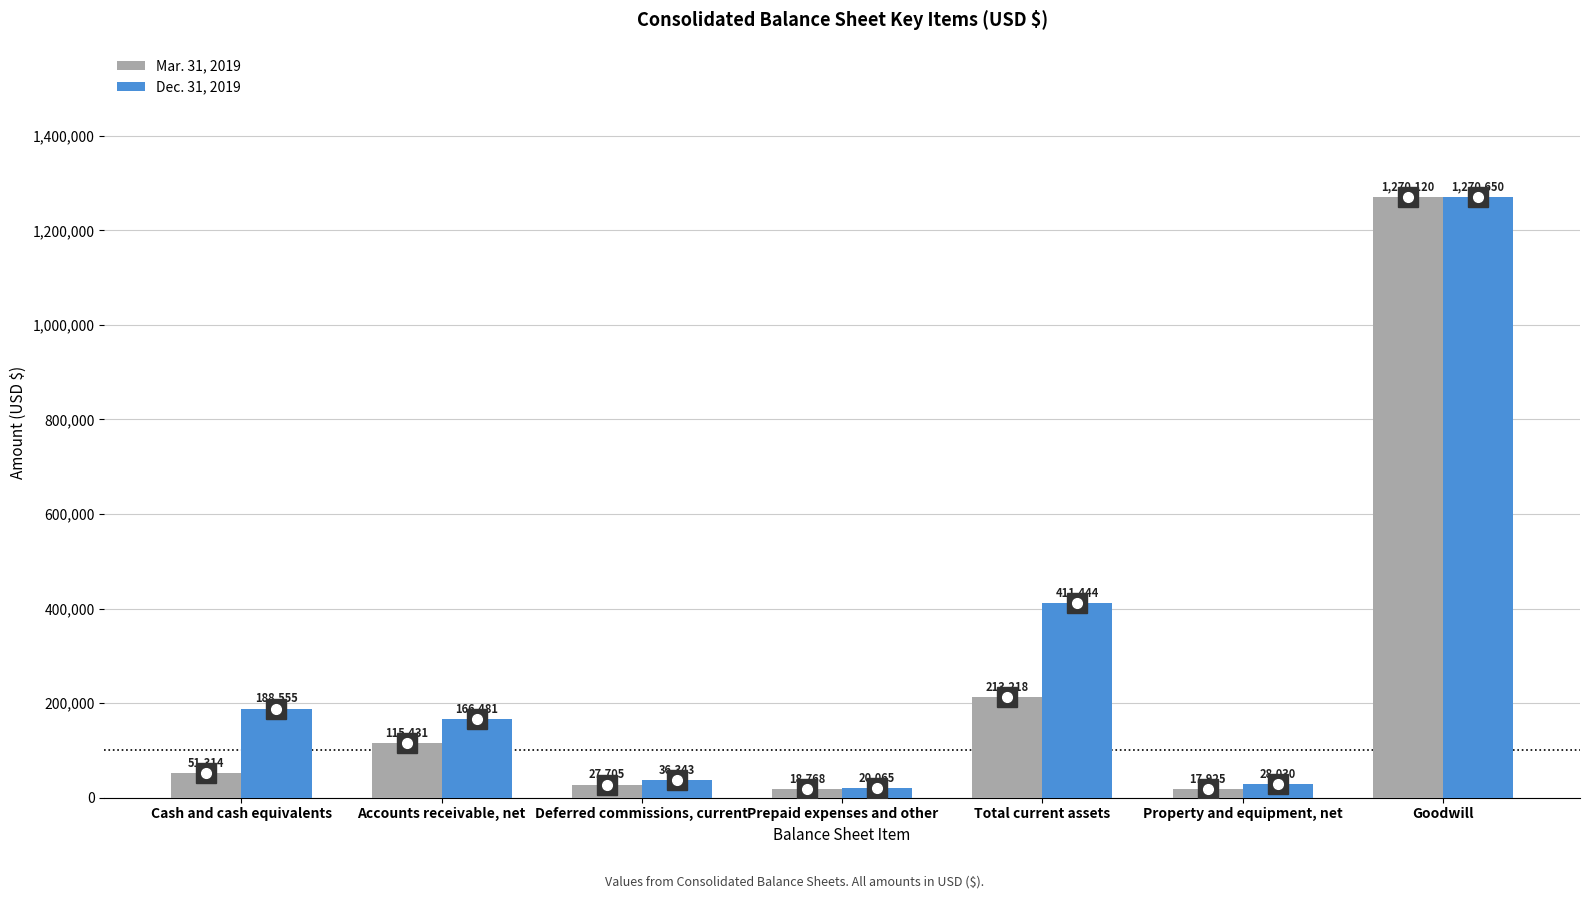

What is the sum of the Mar. 31, 2019 values at Total current assets and Property and equipment, net?

231143